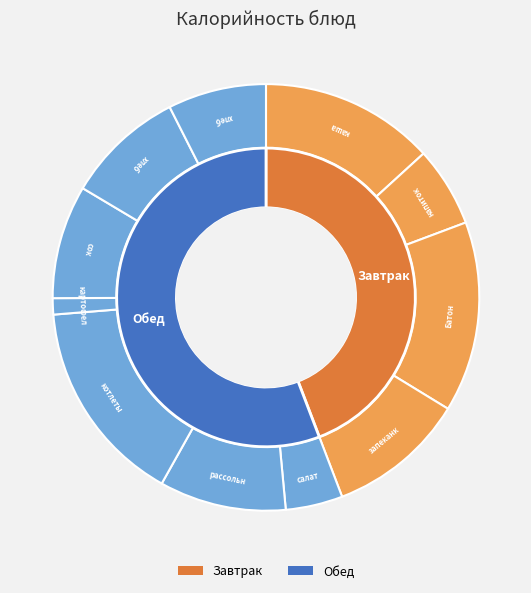

What is the largest slice in the pie chart?

котлеты рыбные с томатным соусом